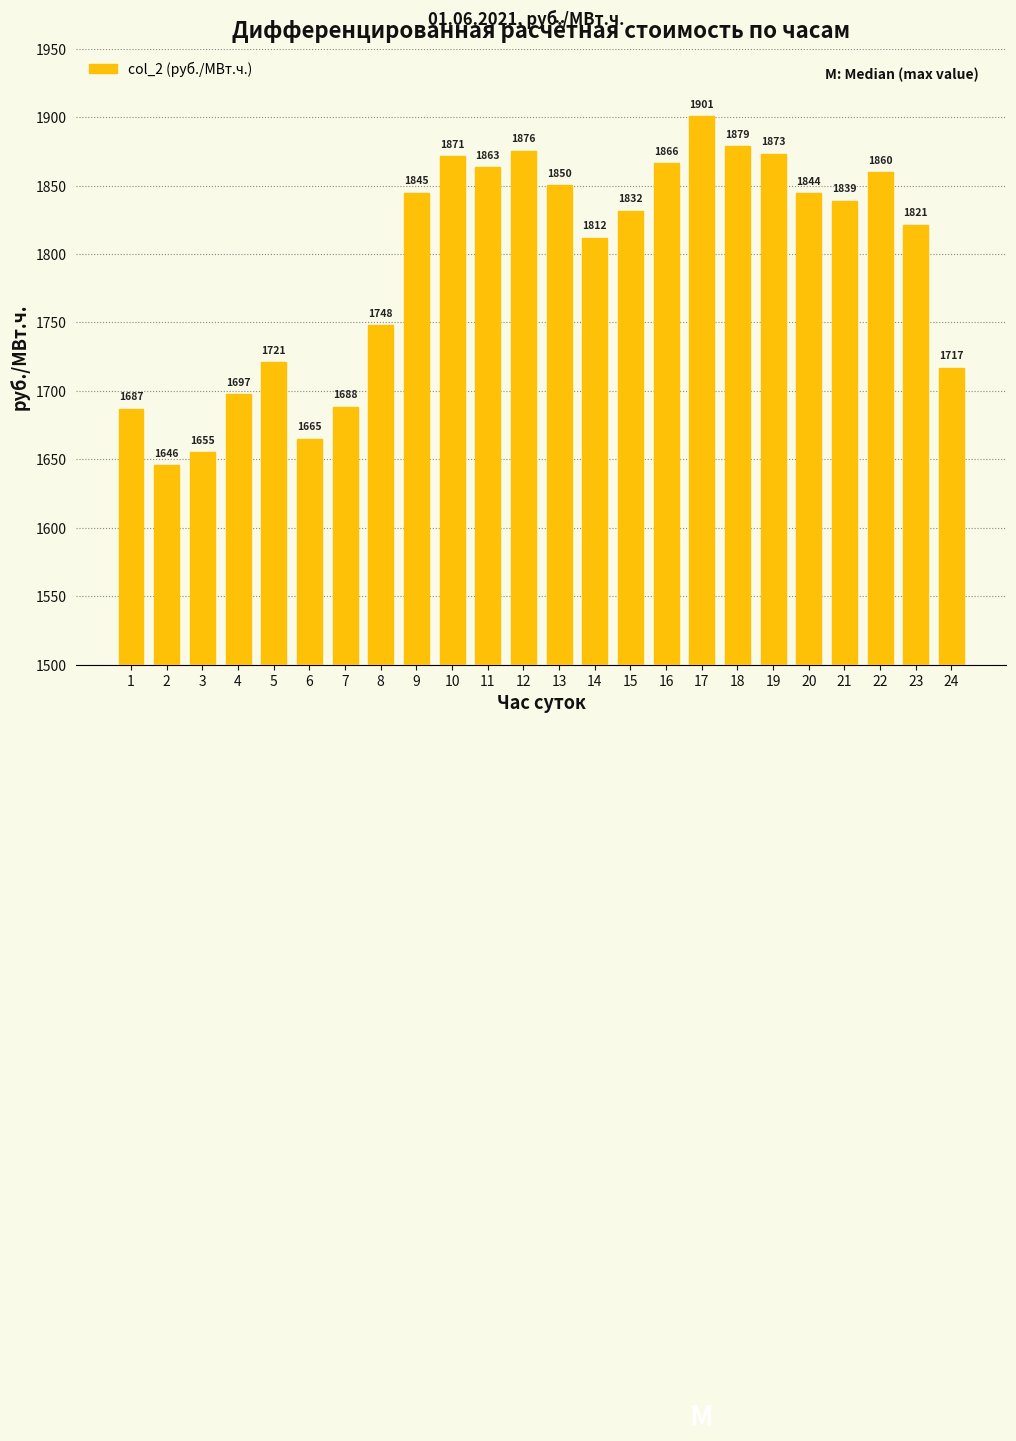

What is the value of the 3rd bar from the left?

1655.0